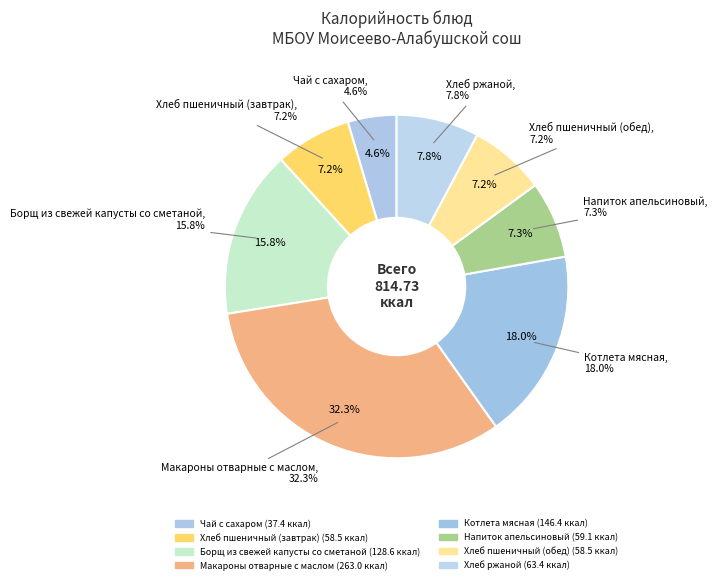

Is there any slice that represents more than half of the pie?

No